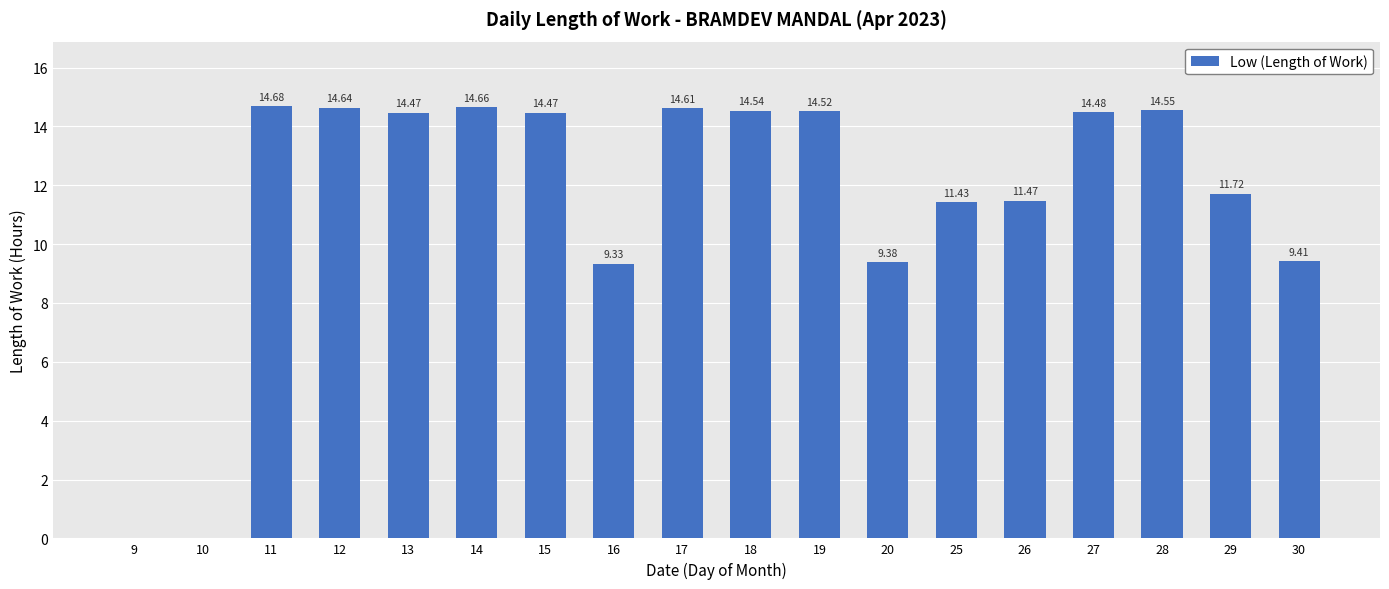

Where is the data nearest to the value 7?

16